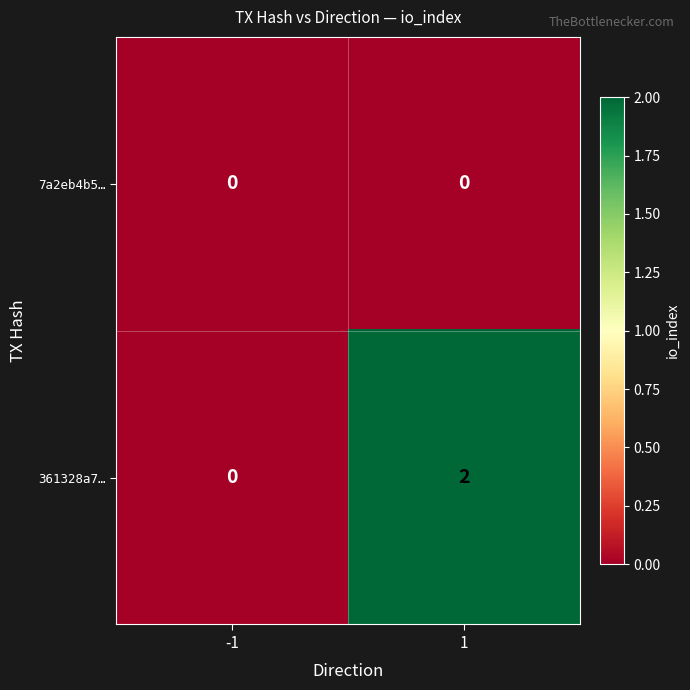

What is the greatest value displayed?

2